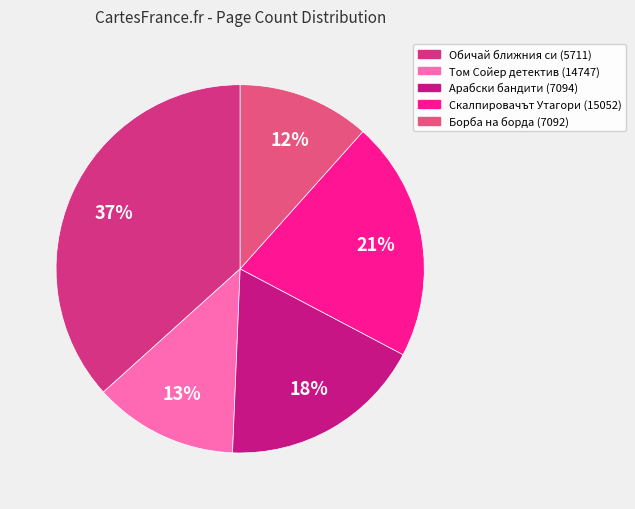

To the nearest percent, what is the difference between the Том Сойер детектив (14747) and Обичай ближния си (5711) slice percentages?

24%